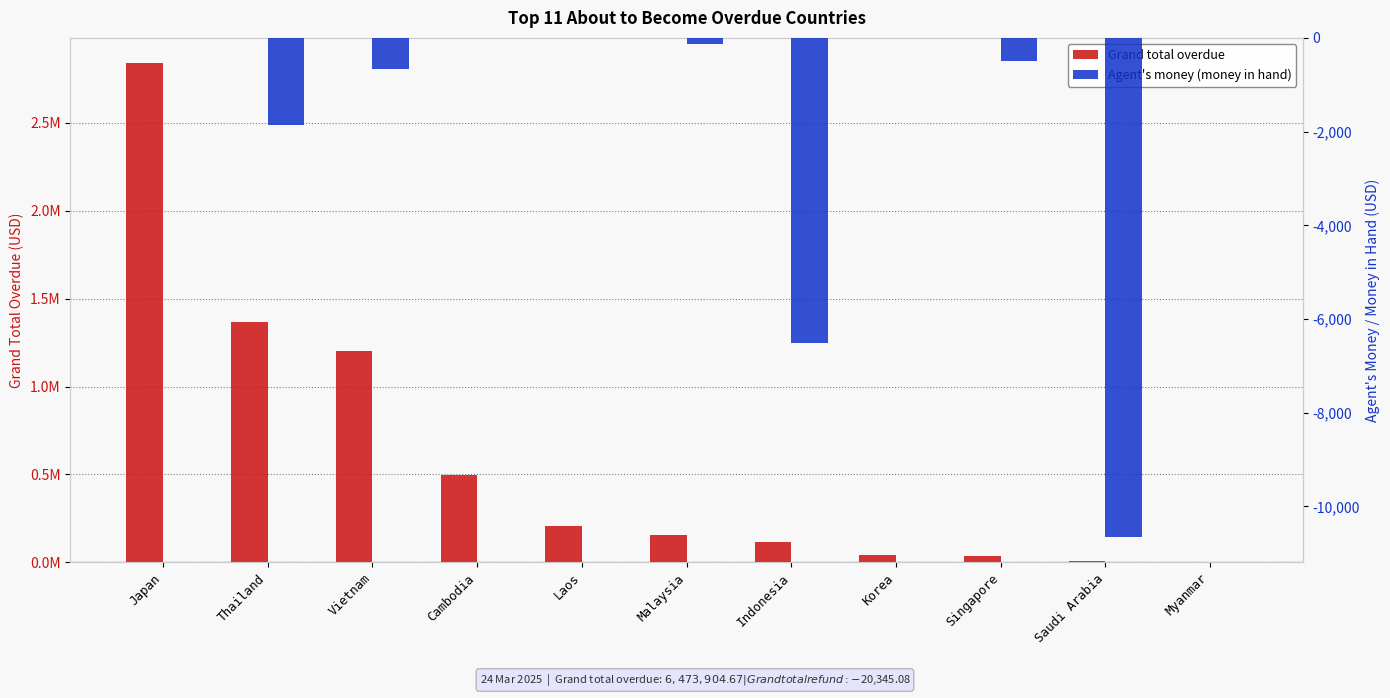

Rank the series by their maximum value, from lowest to highest.

Agent's money (money in hand), Grand total overdue